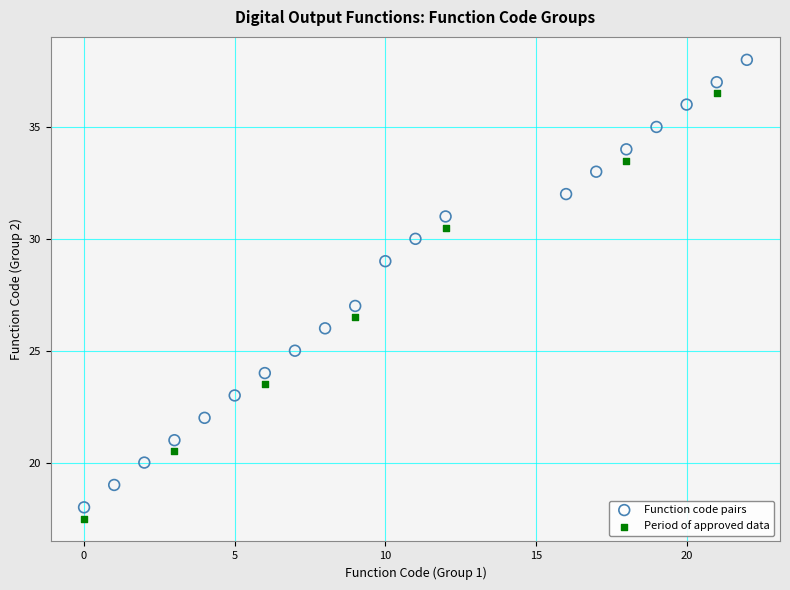

Which series contains the highest Y value?

Function code pairs